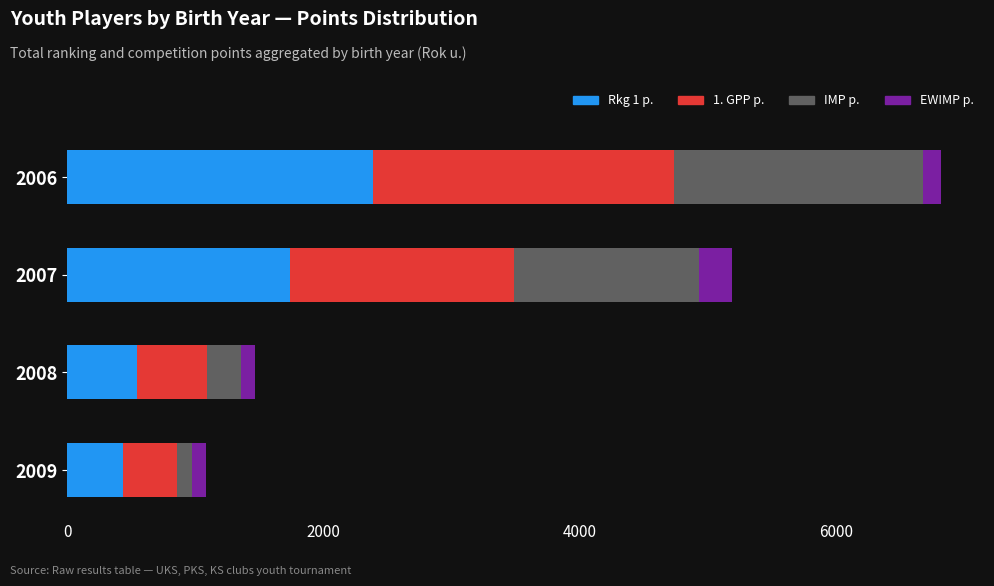

True or false: Rkg 1 p. has a value of 189 at 2008.

False